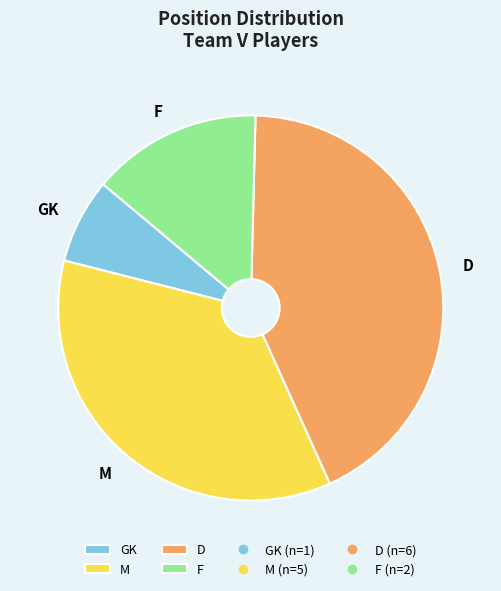

Does M account for over 50% of the chart?

No